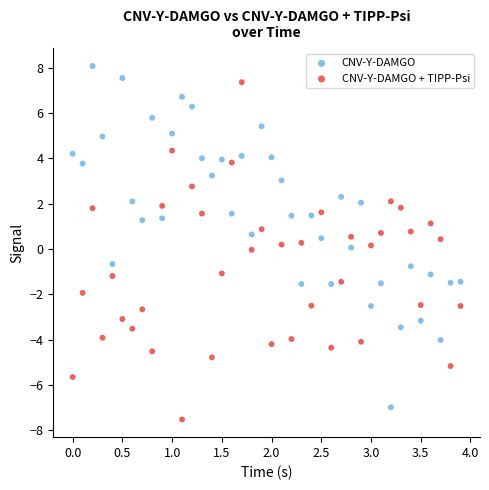

Which series reaches the maximum Y coordinate?

CNV-Y-DAMGO